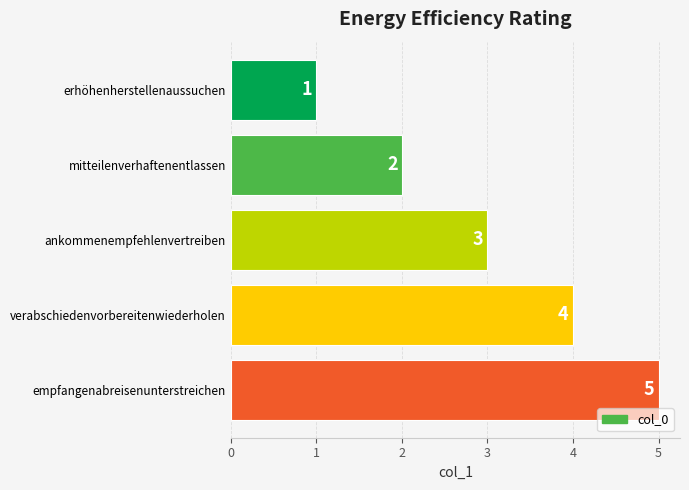

How many bars are there in total?

5